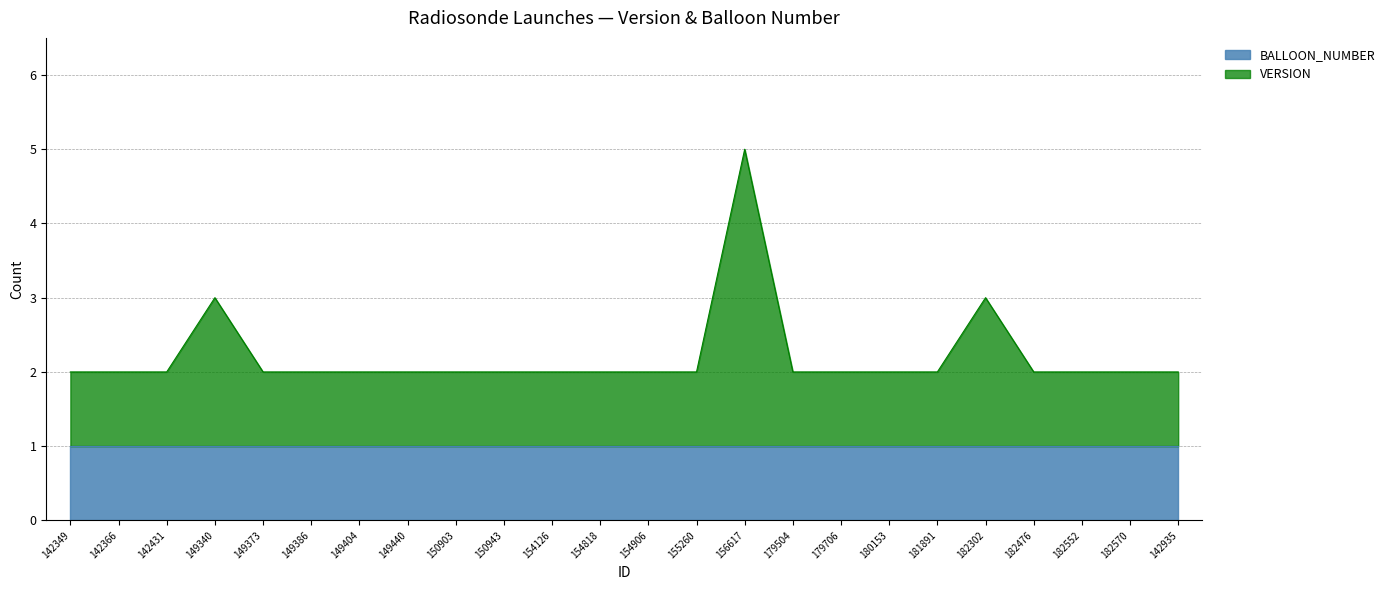

Is it true that the value at 150943 is 2?

True